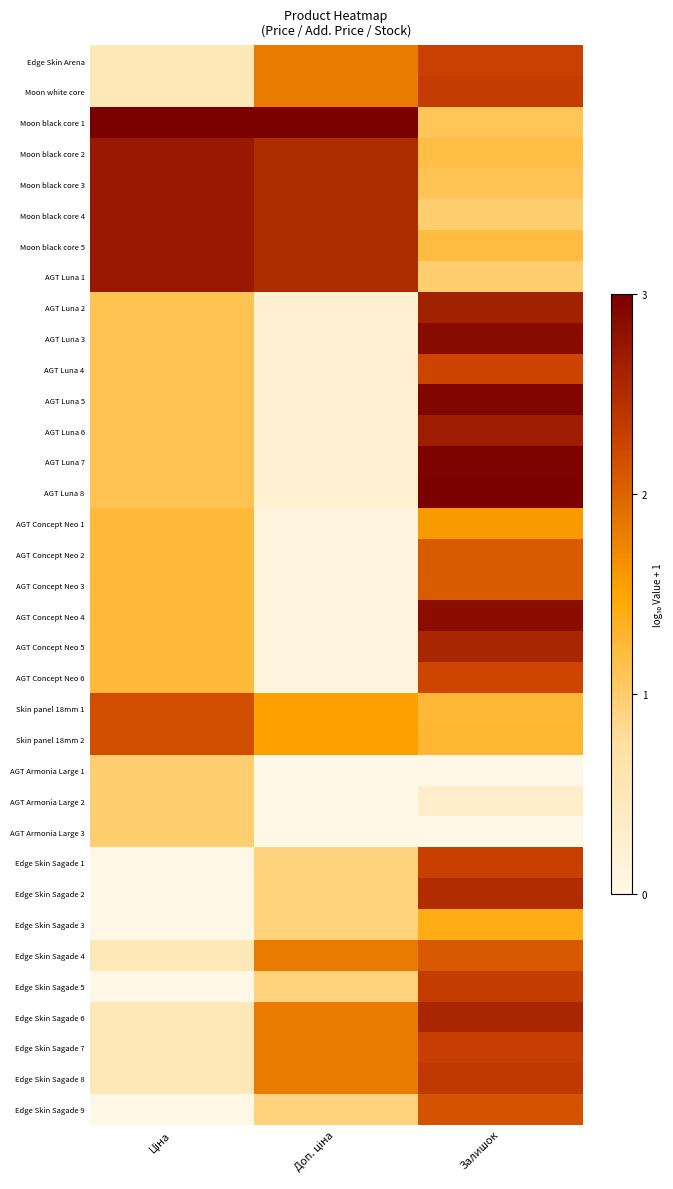

At how many categories does at least one series exceed 0?

3